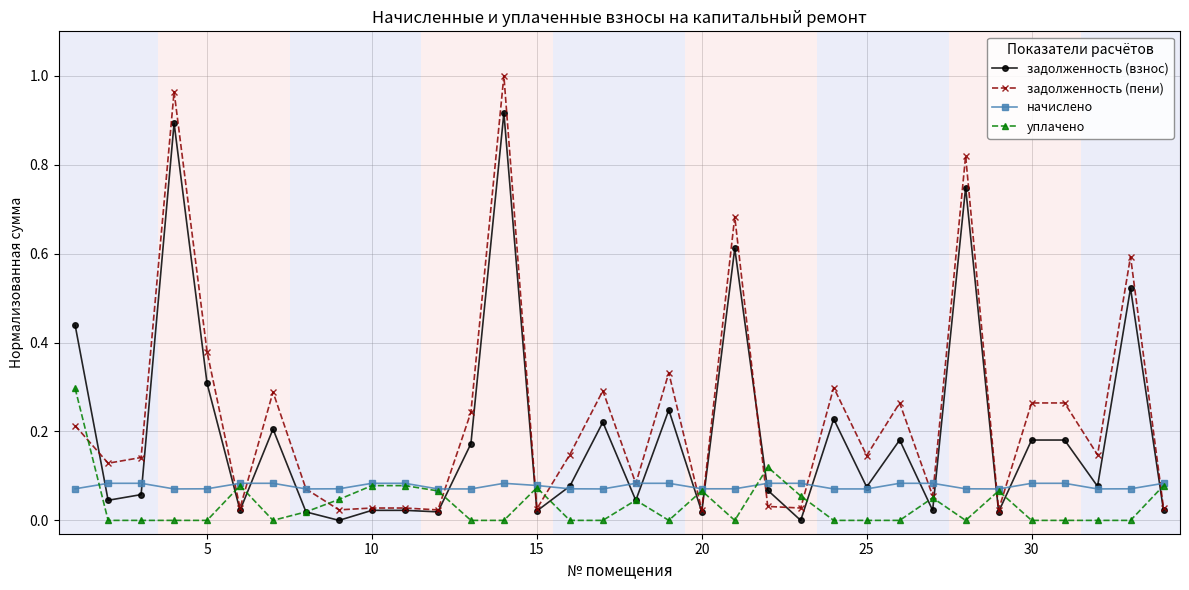

True or false: задолженность (взнос) has more than 0 points higher than both neighbors.

True